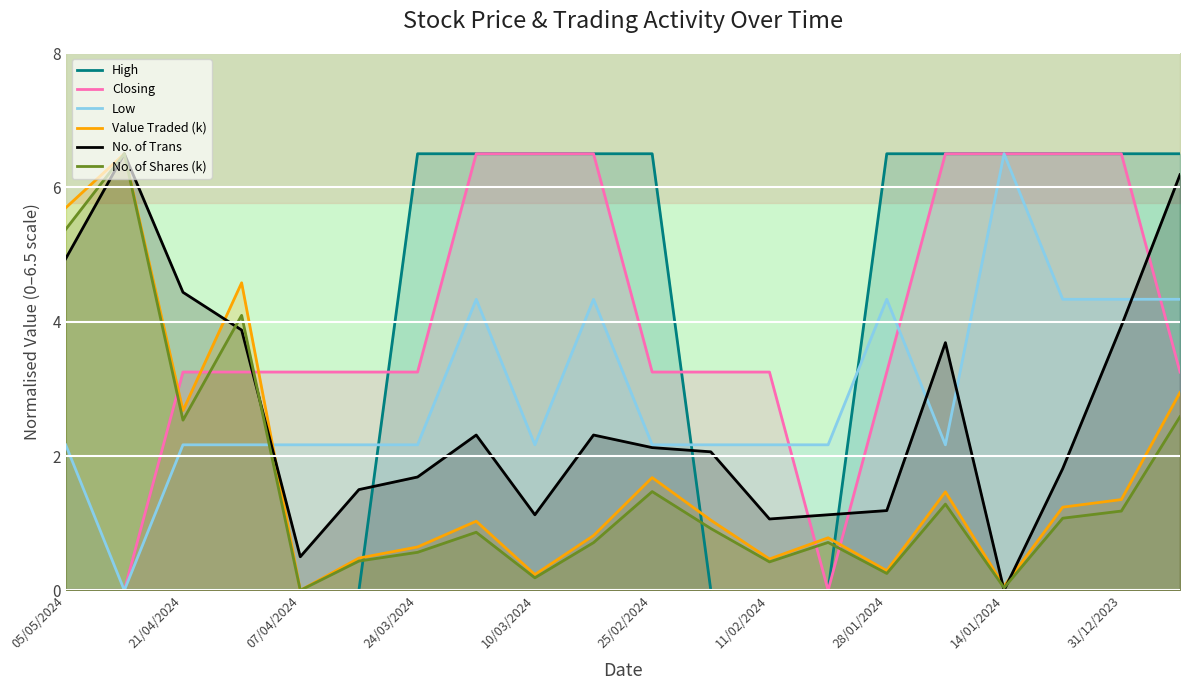

Is it true that Value Traded (k) equals 2.0 at 07/04/2024?

False